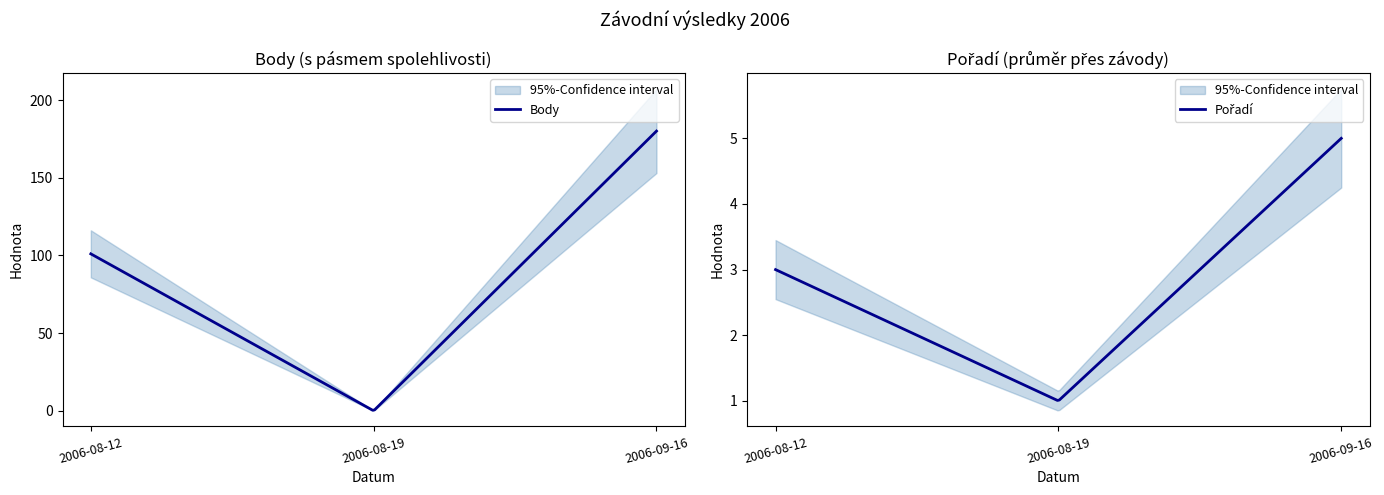

What is the maximum value for Body?

180.0